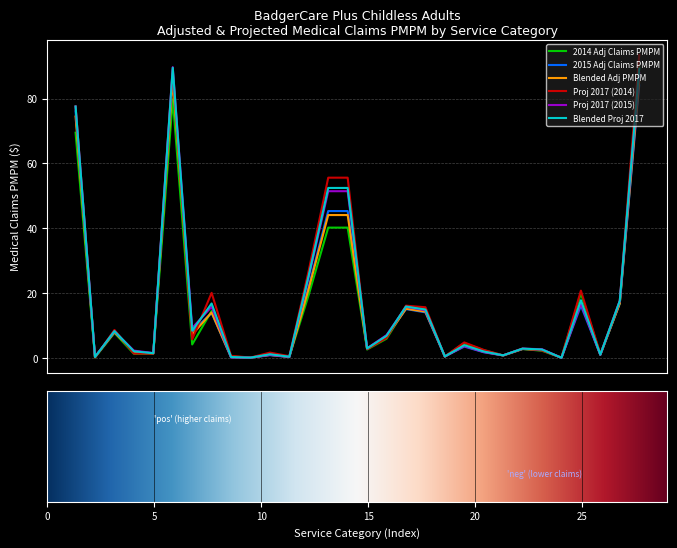

What is the maximum value shown in the chart?

93.5